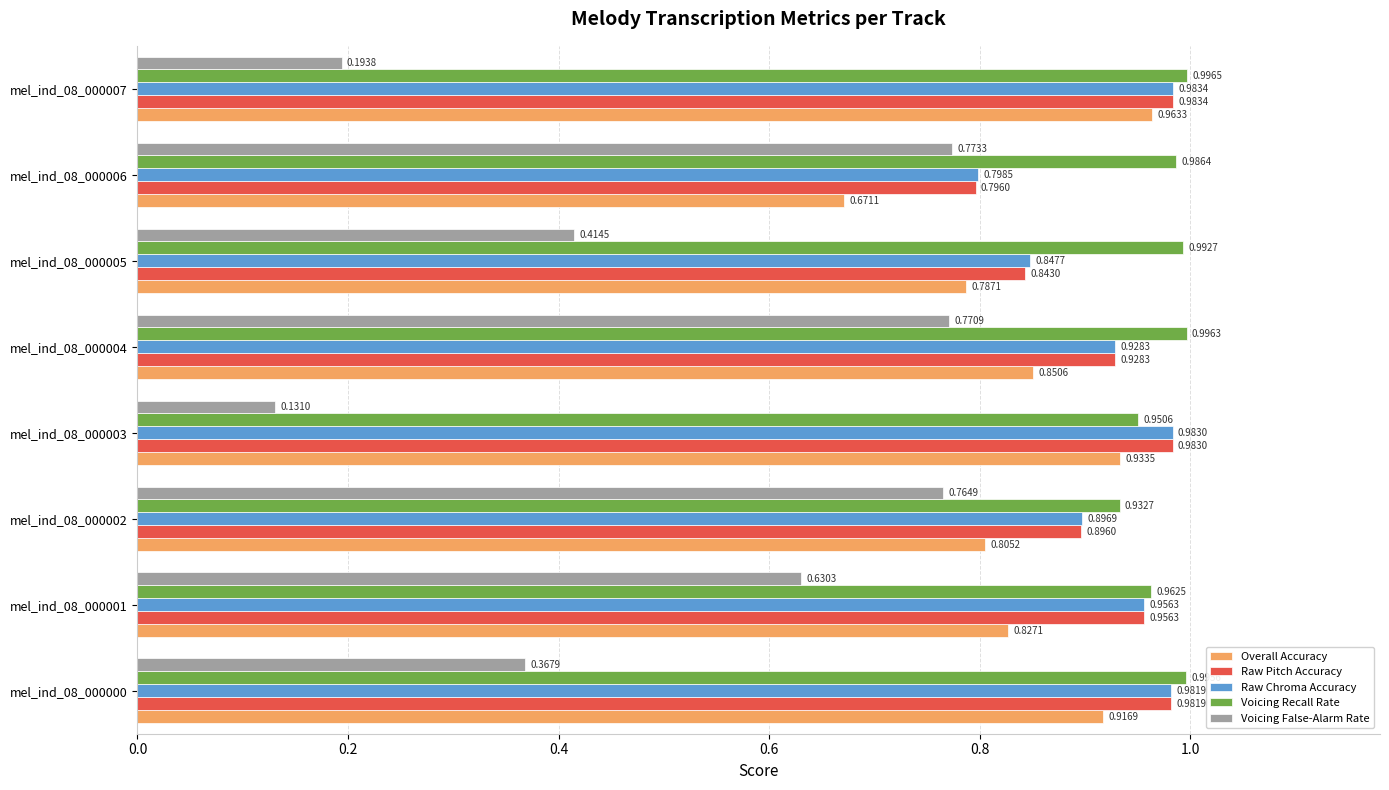

What is the total value across all series at mel_ind_08_000002?

4.3